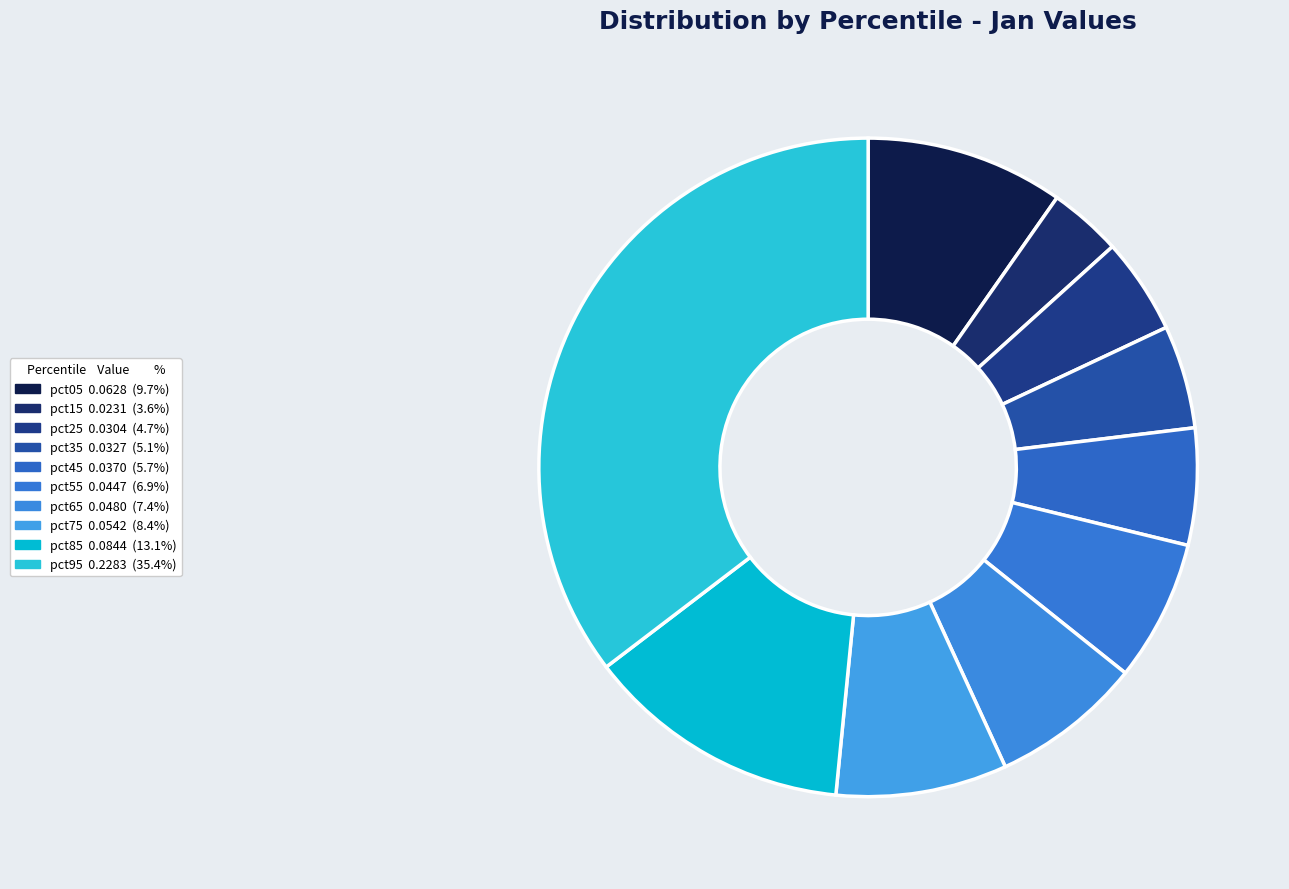

The pct05 slice represents 10% of the pie. True or false?

True